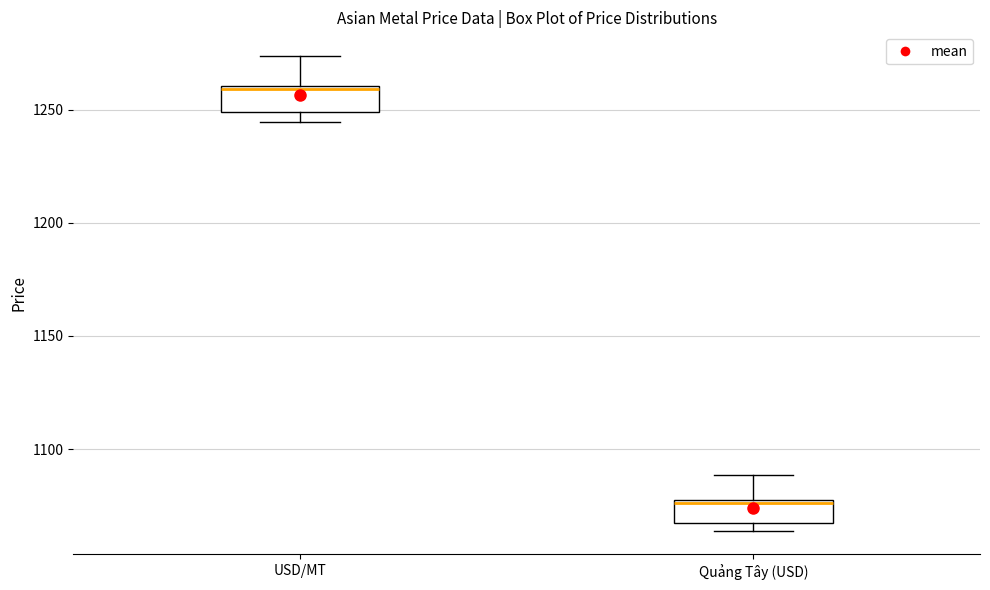

Where is the lower edge of the box for Quảng Tây (USD) on the y-axis? The values are not printed on the chart, so give them approximately, as read against the axis.

1065